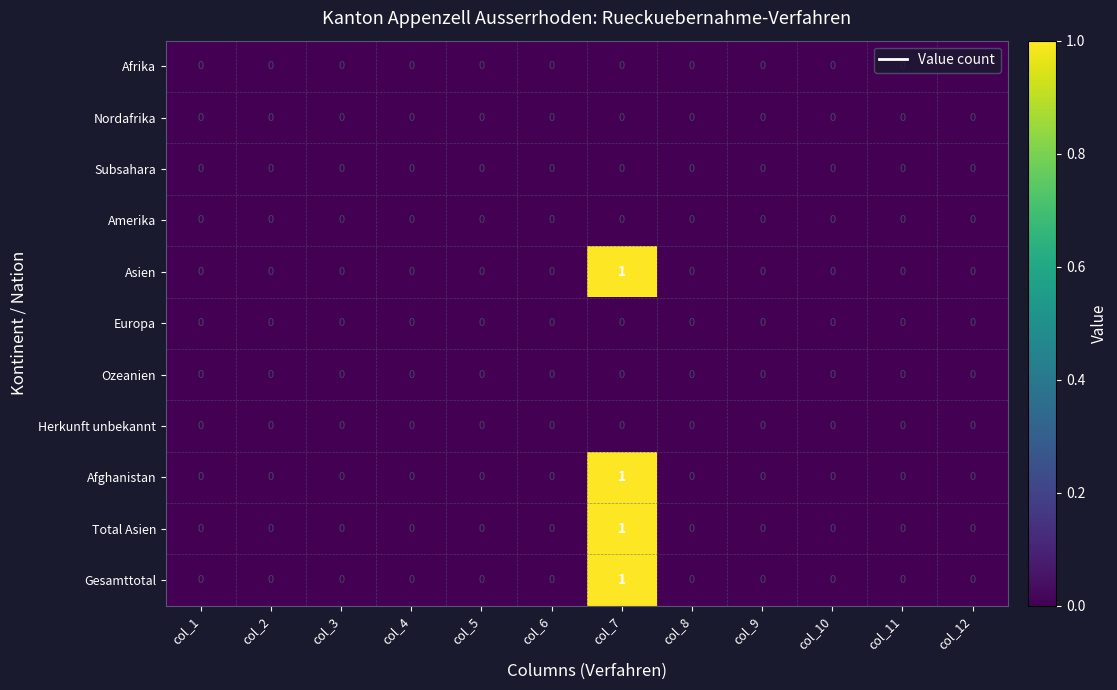

The Total Asien series shows 0 at col_3. True or false?

True